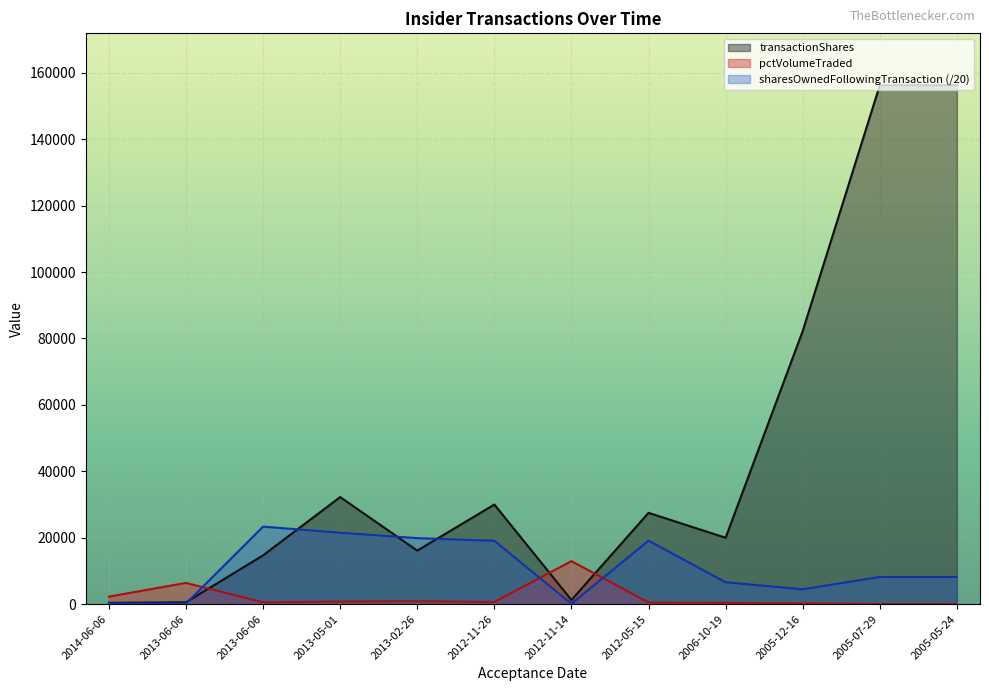

What is the total value across all series at 2006-10-19?

26957.8